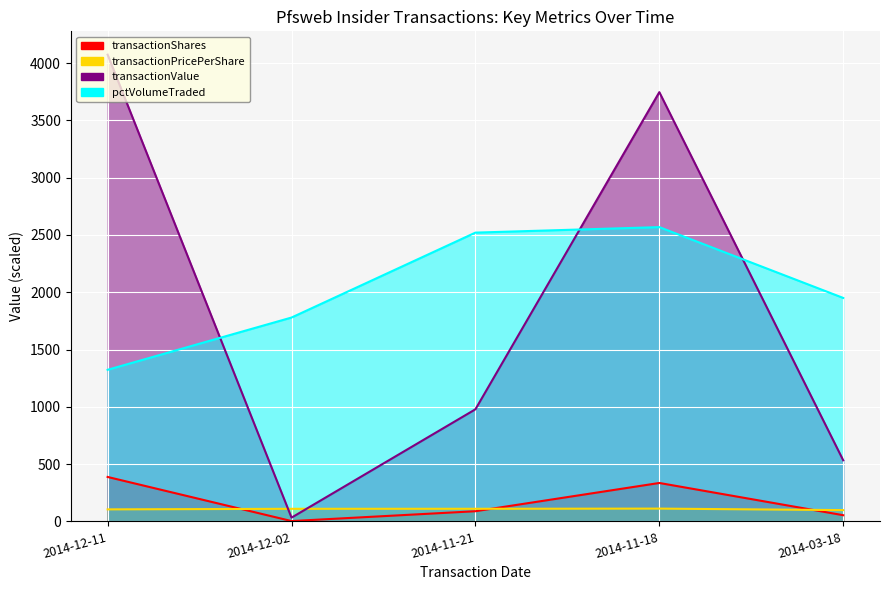

What is the label of the 4th point from the left?

2014-11-18